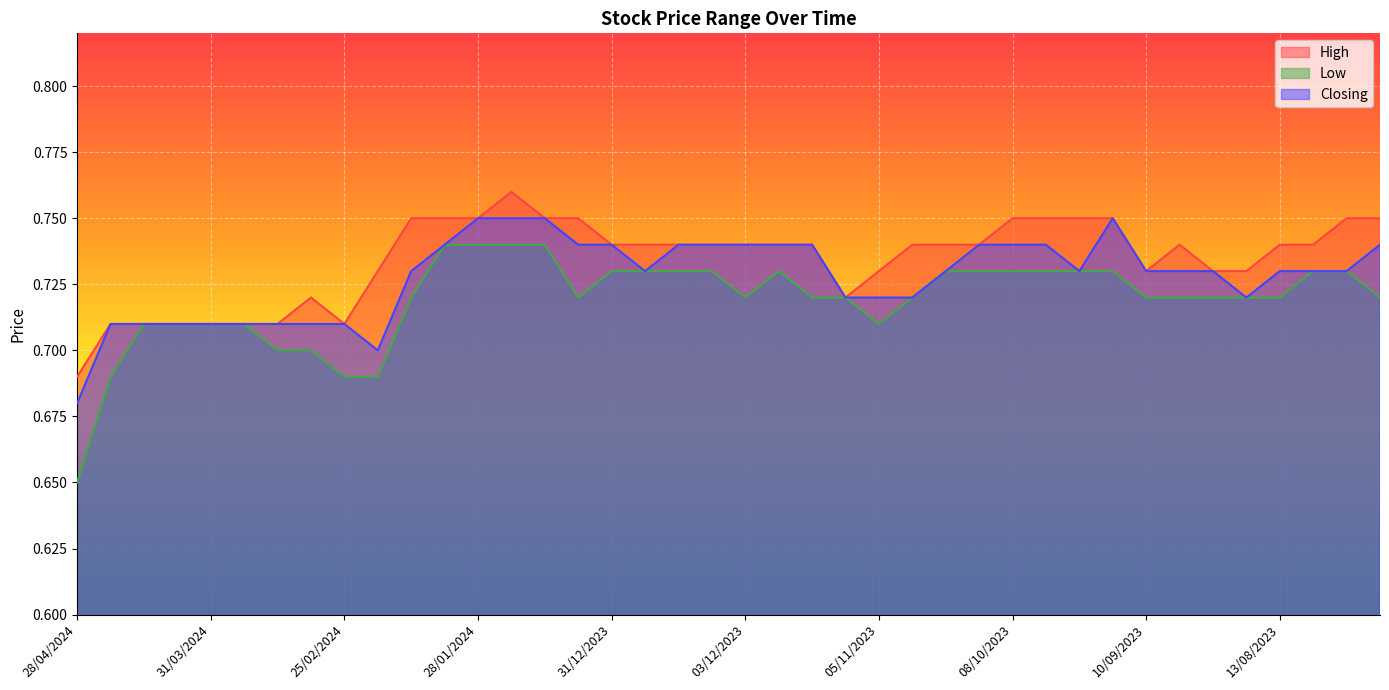

Which label corresponds to the largest value in the chart?

21/01/2024